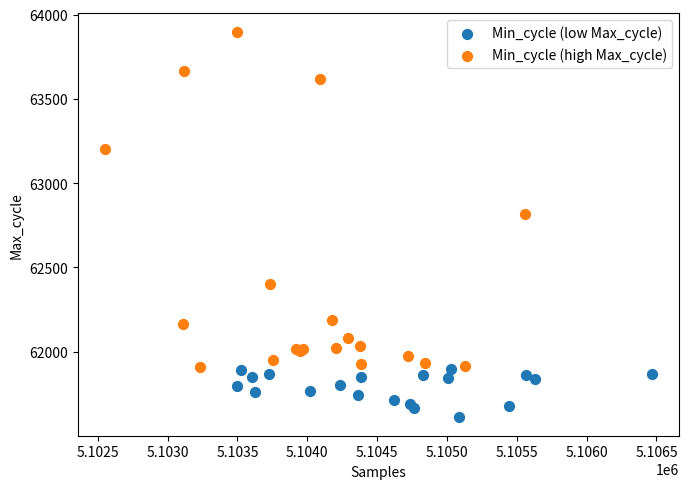

Which series has the widest spread of Y values?

Min_cycle (high Max_cycle)